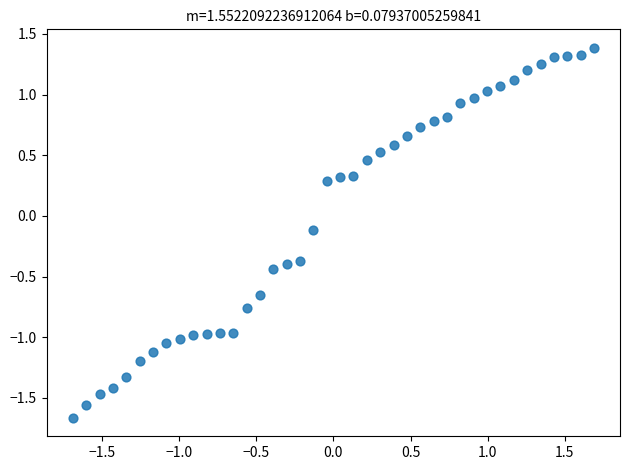

What is the range of X values (max minus min)?

3.4